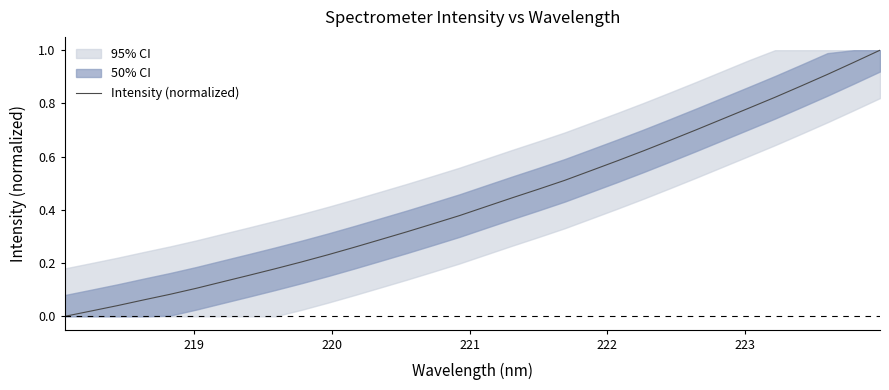

What is the greatest value displayed?

1.0